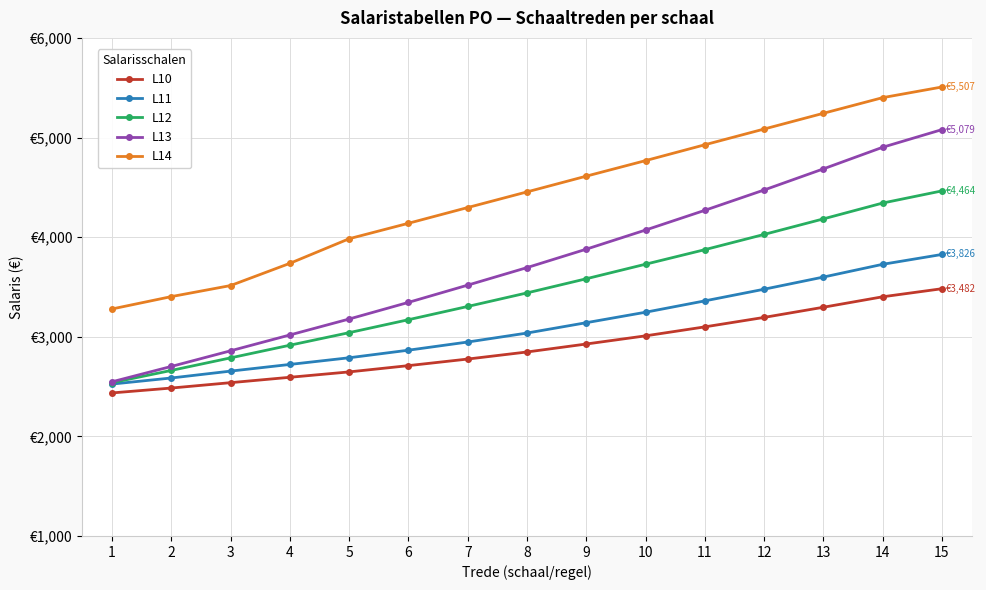

Rank the categories by L14 value from lowest to highest.

1, 2, 3, 4, 5, 6, 7, 8, 9, 10, 11, 12, 13, 14, 15